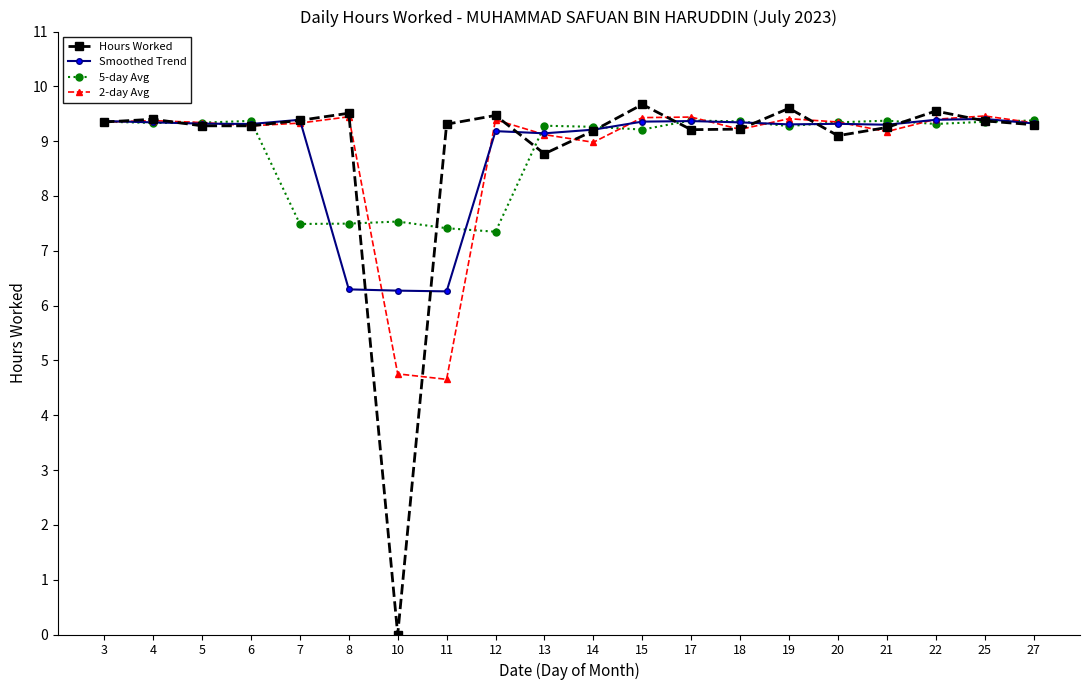

What are all the series names shown in the legend?

Hours Worked, Smoothed Trend, 5-day Avg, 2-day Avg